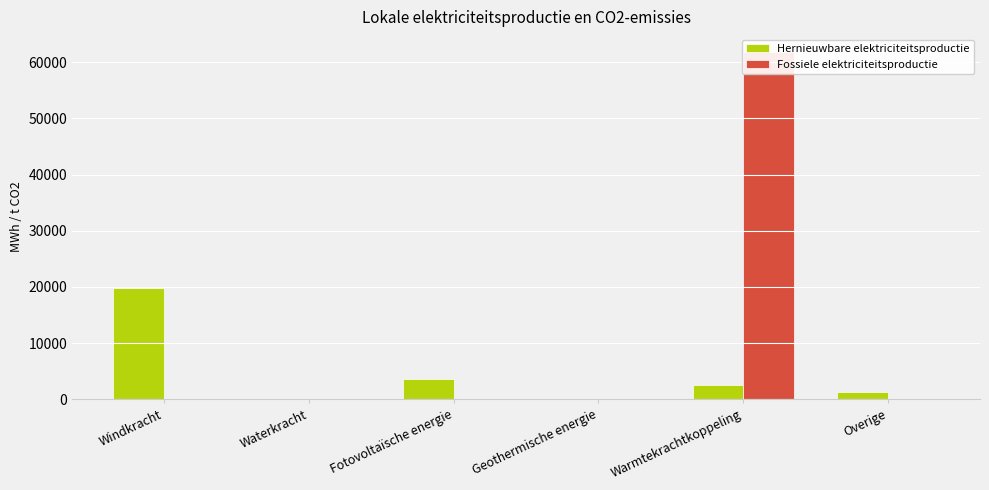

Is it true that Fossiele elektriciteitsproductie equals 0.0 at Waterkracht?

True